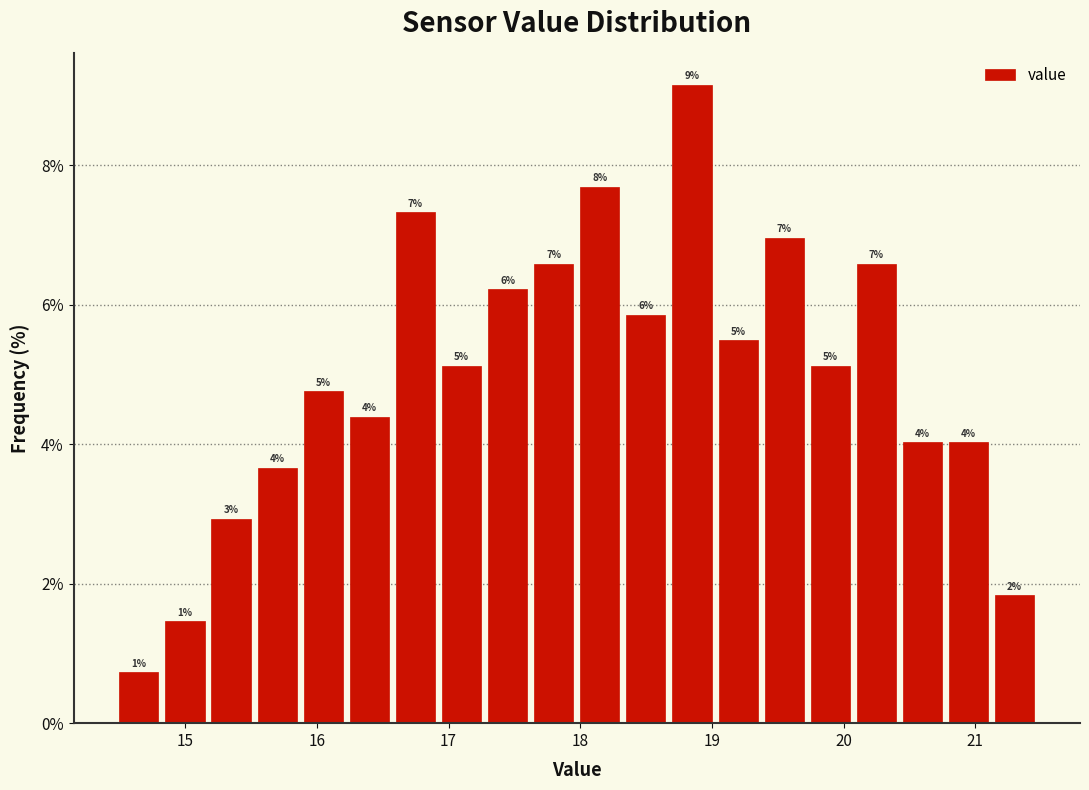

Read against the x-axis, roughly where is the centre of the tallest bar?

18.8